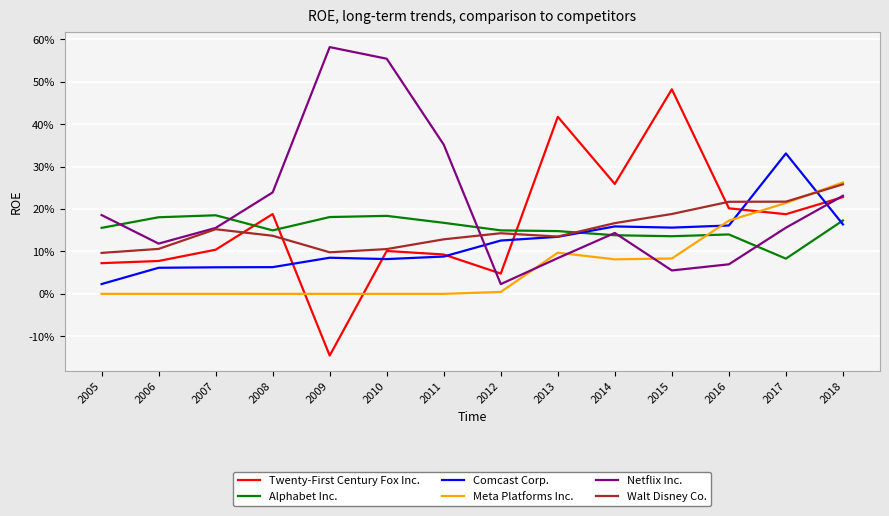

Where do Netflix Inc. and Twenty-First Century Fox Inc. first cross each other?

2011 and 2012